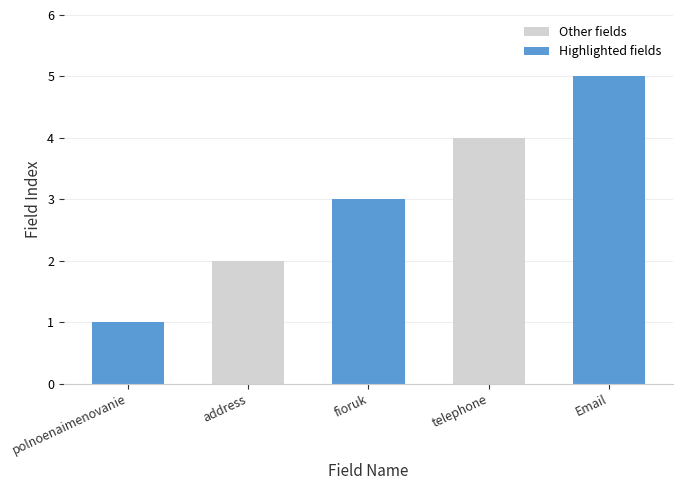

List the labels in order of Other fields value, smallest first.

address, telephone